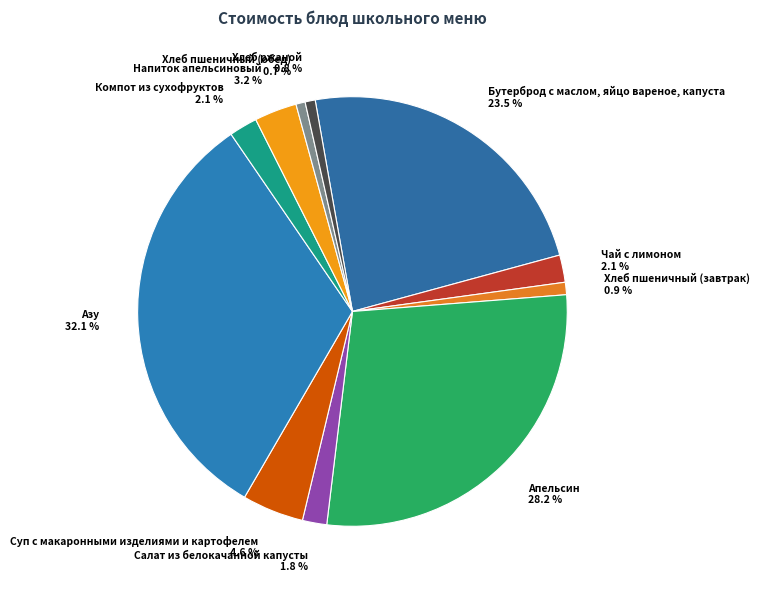

What is the ratio of the value at Апельсин 28.2 % to the value at Хлеб ржаной 0.8 %?

37.1